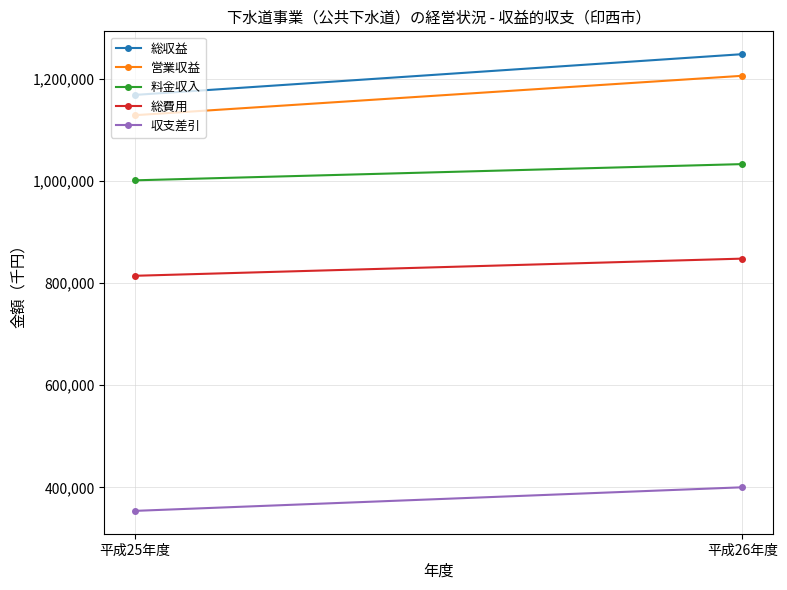

What are all the series names shown in the legend?

総収益, 営業収益, 料金収入, 総費用, 収支差引